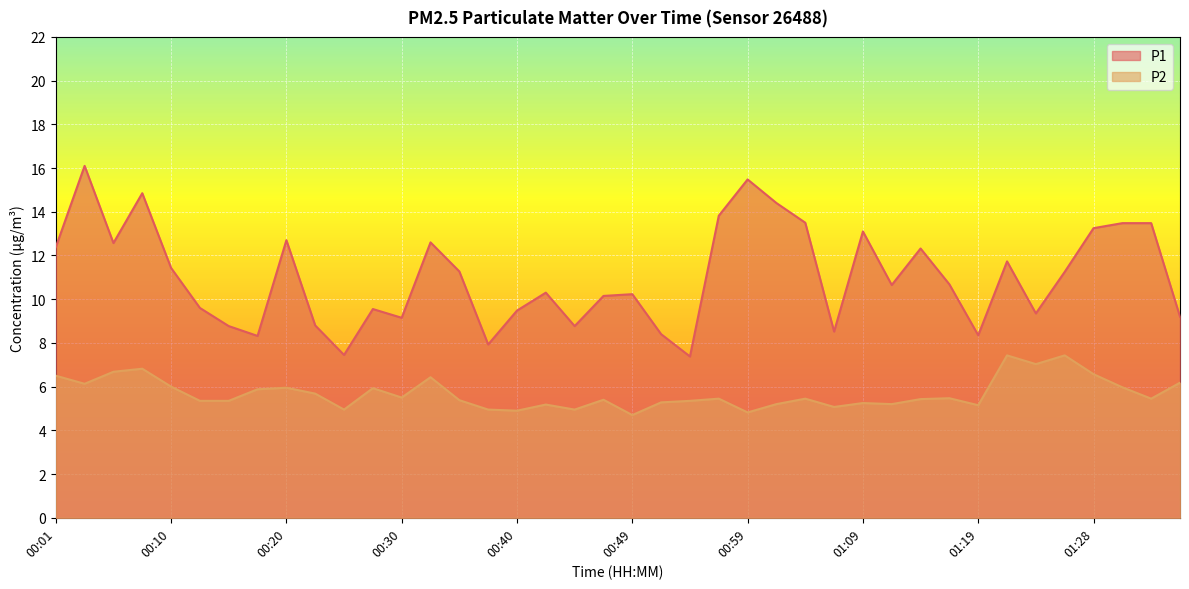

Is the value of P2 at 00:57 greater than the value of P1 at 00:25?

No